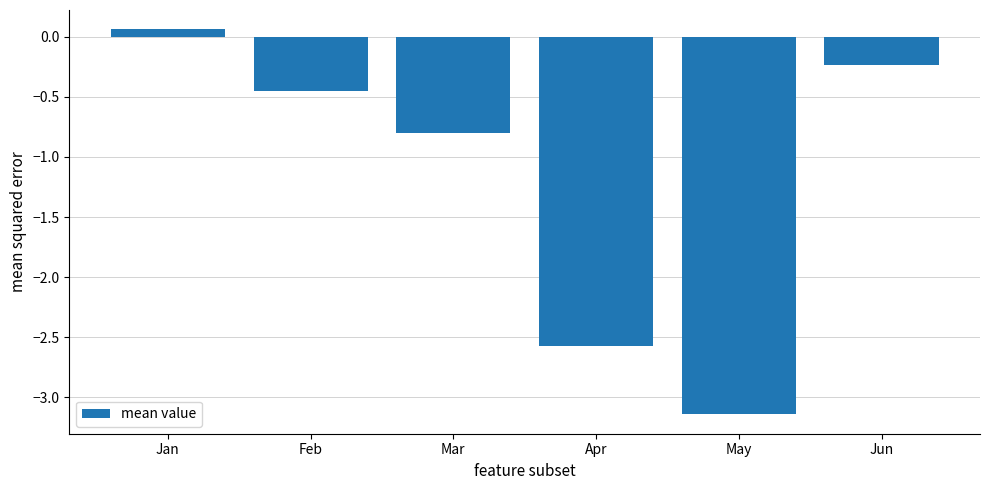

Does the chart contain any negative values?

Yes